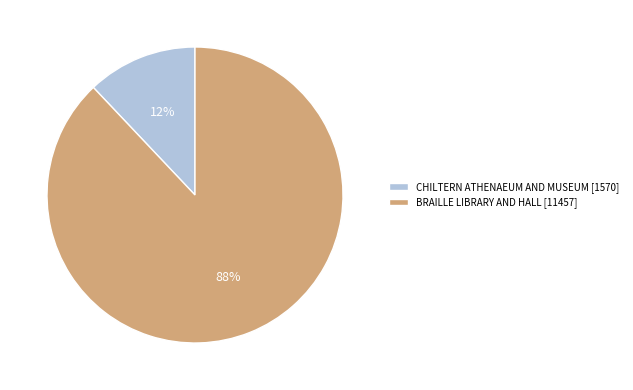

Which category has the smallest portion of the pie?

CHILTERN ATHENAEUM AND MUSEUM